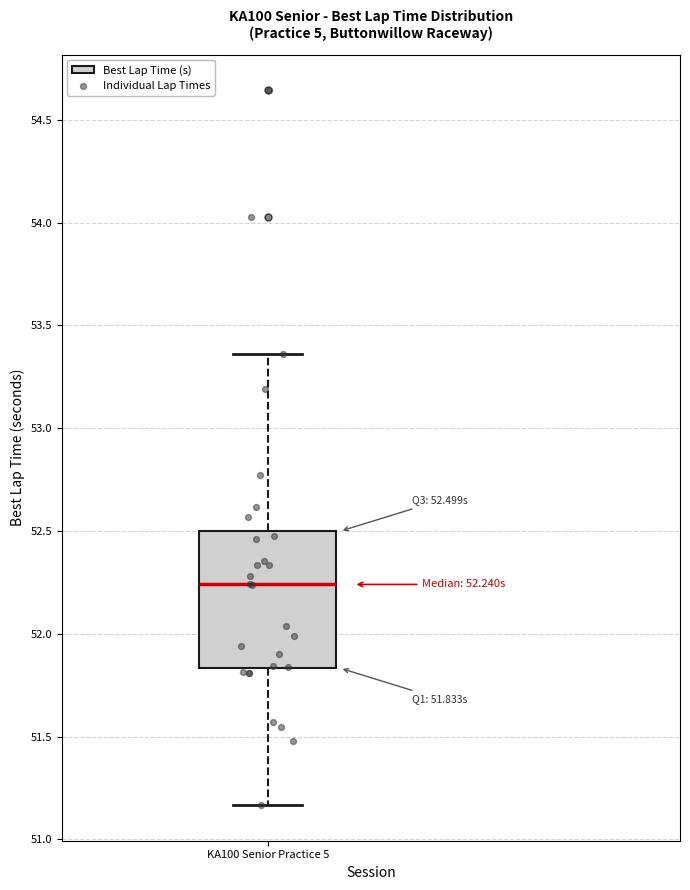

Transcribe this box plot: give where the median line is, the range the box spans, and where the two whiskers end, as read against the y-axis. The values are not printed on the chart, so give them approximately, as read against the axis.

median 52.25, box 51.85 to 52.50, whiskers 51.15 to 53.35